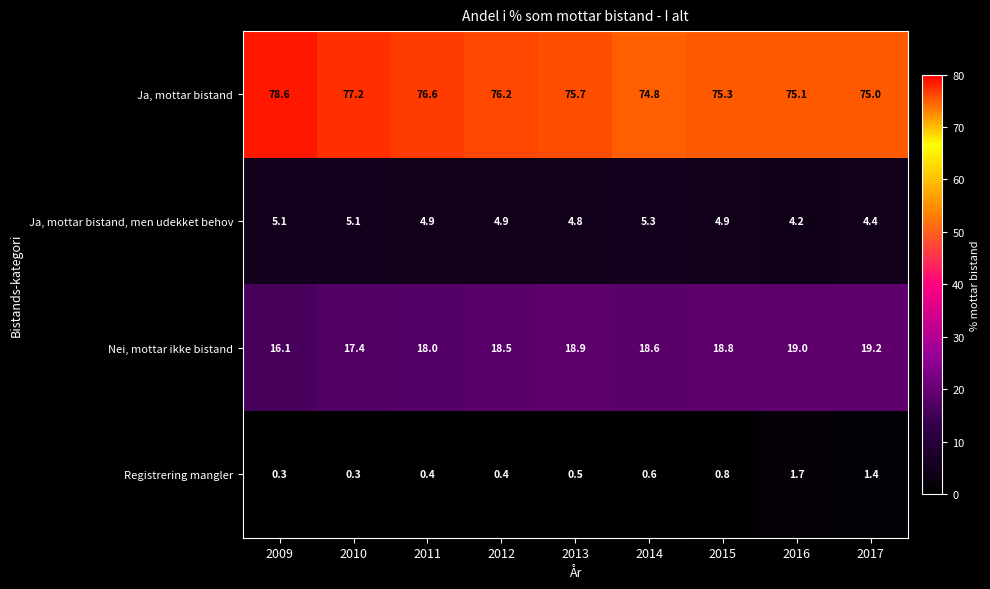

What is the average value of the Ja, mottar bistand, men udekket behov series?

4.8